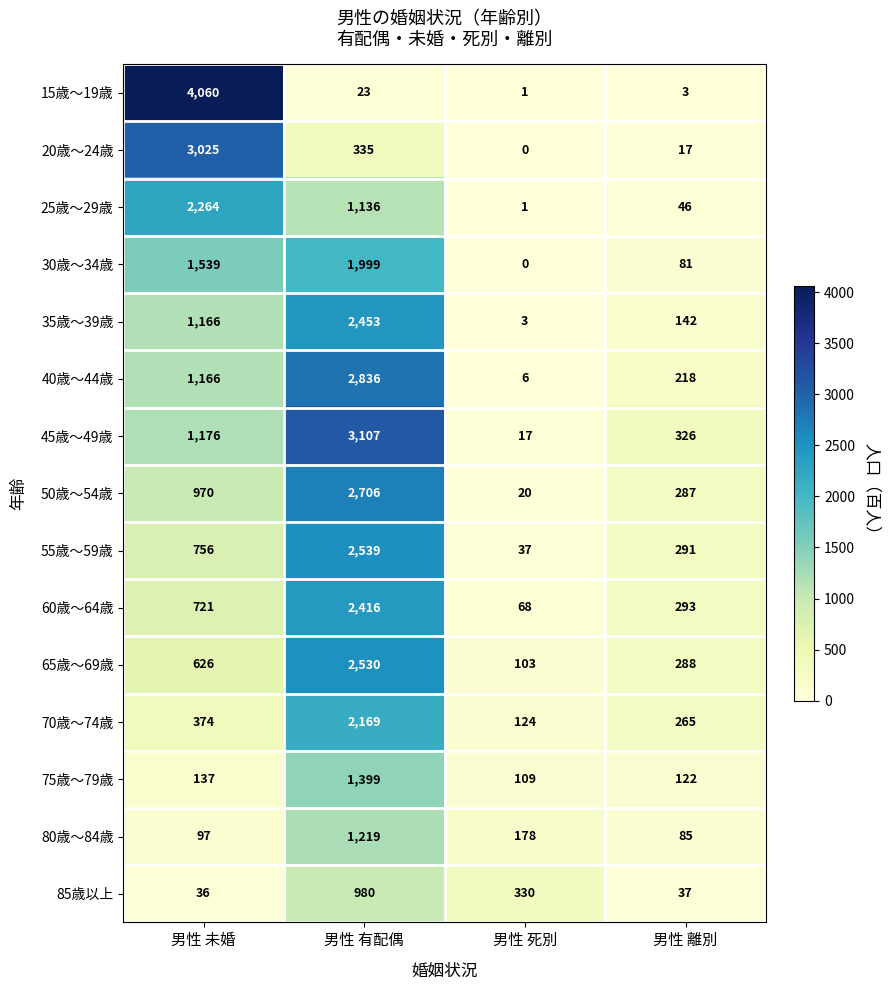

At how many categories does at least one series exceed 2880?

2